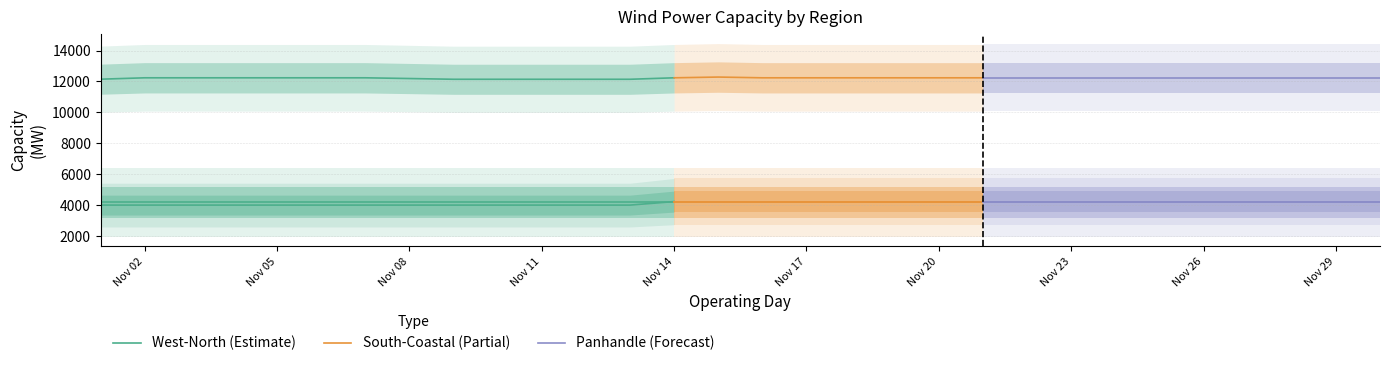

What is the value of the West-North point at the 9th from the left?

12142